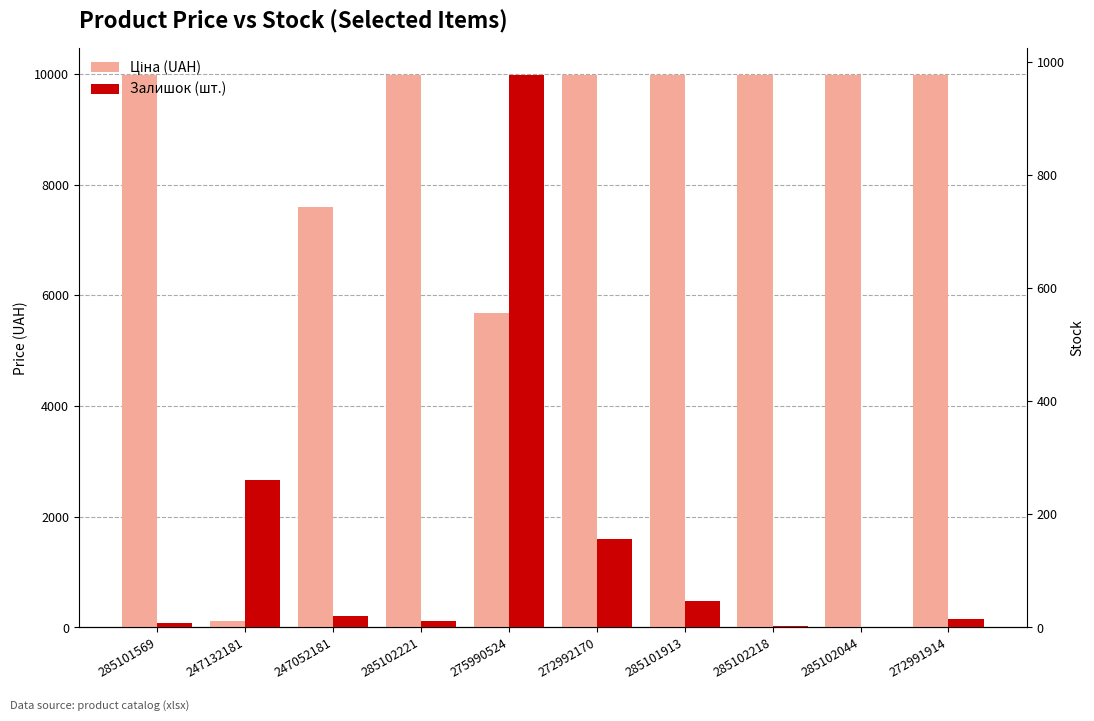

What is the sum of all Ціна (UAH) values?

83209.4